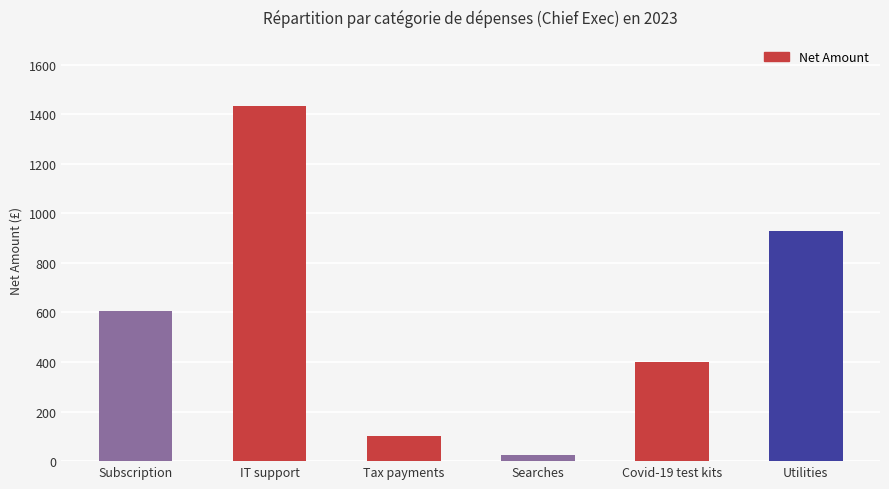

What is the label of the 6th bar from the right?

Subscription